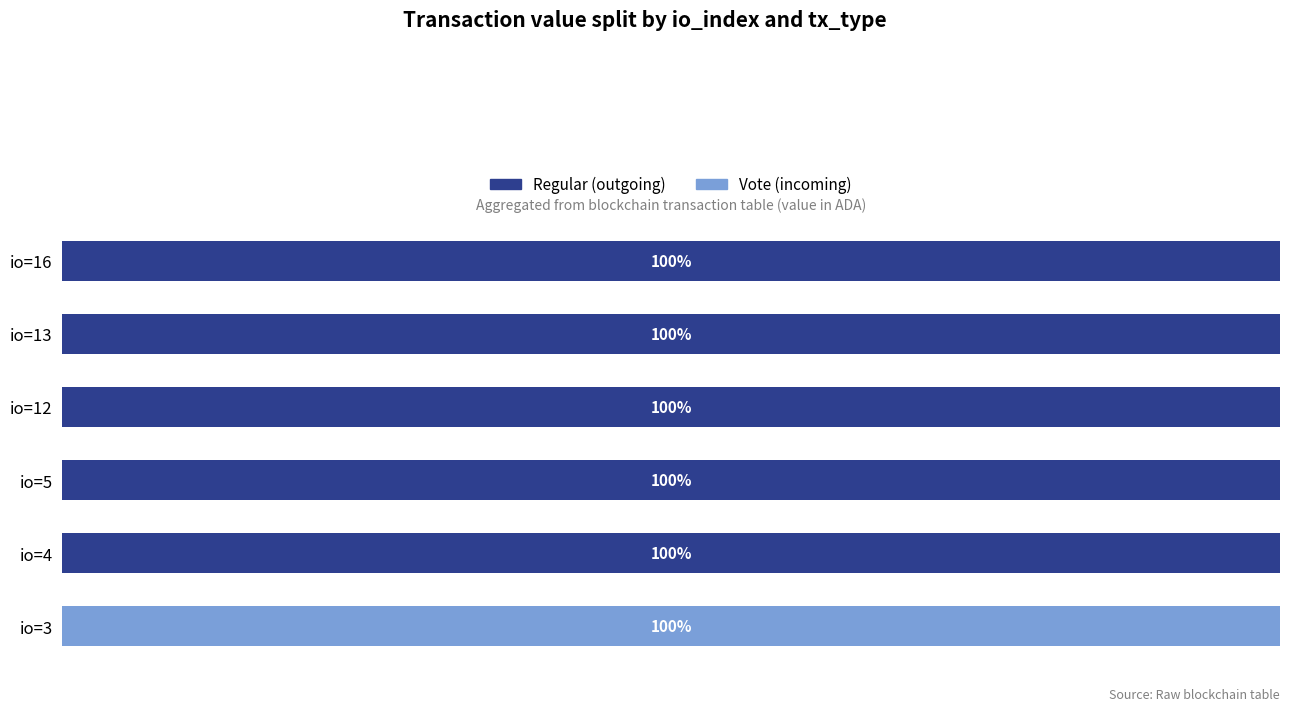

At which label is Regular (outgoing) closest to 50?

io=3